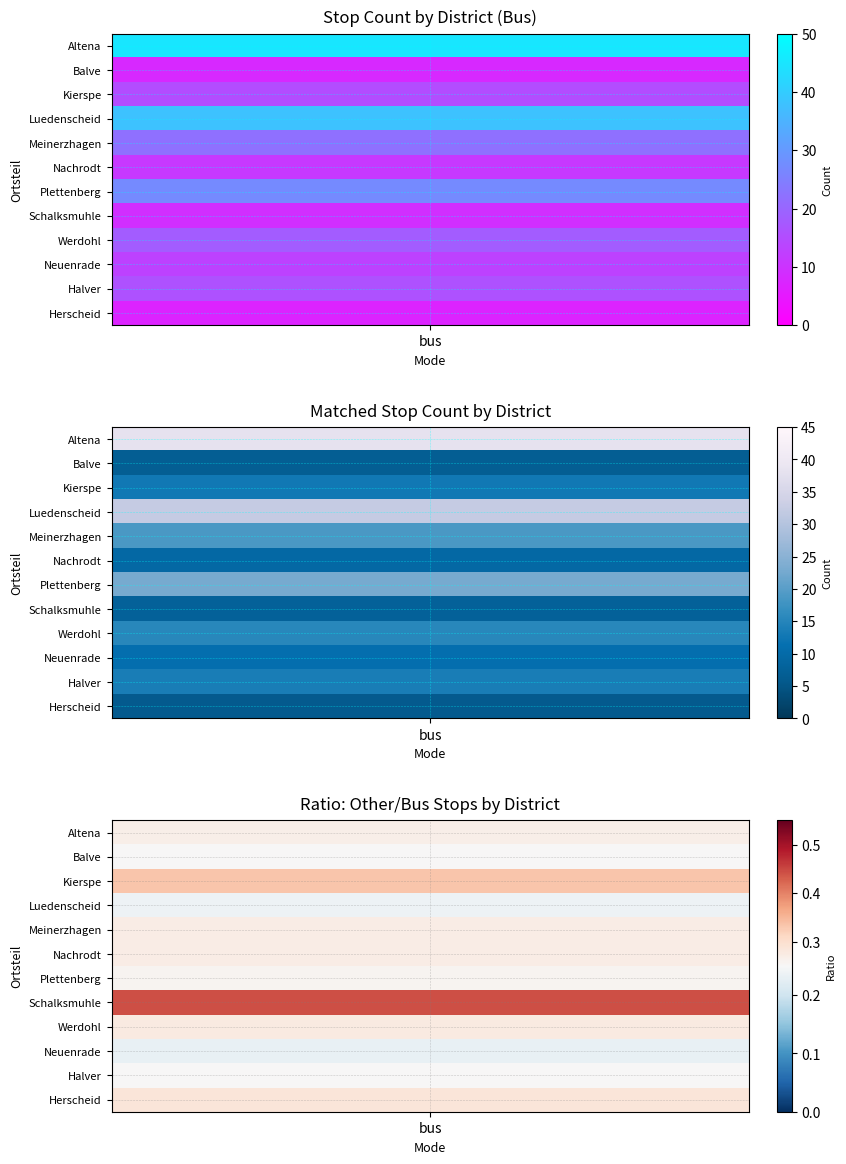

Between bus and , which series saw the biggest shift?

Altena